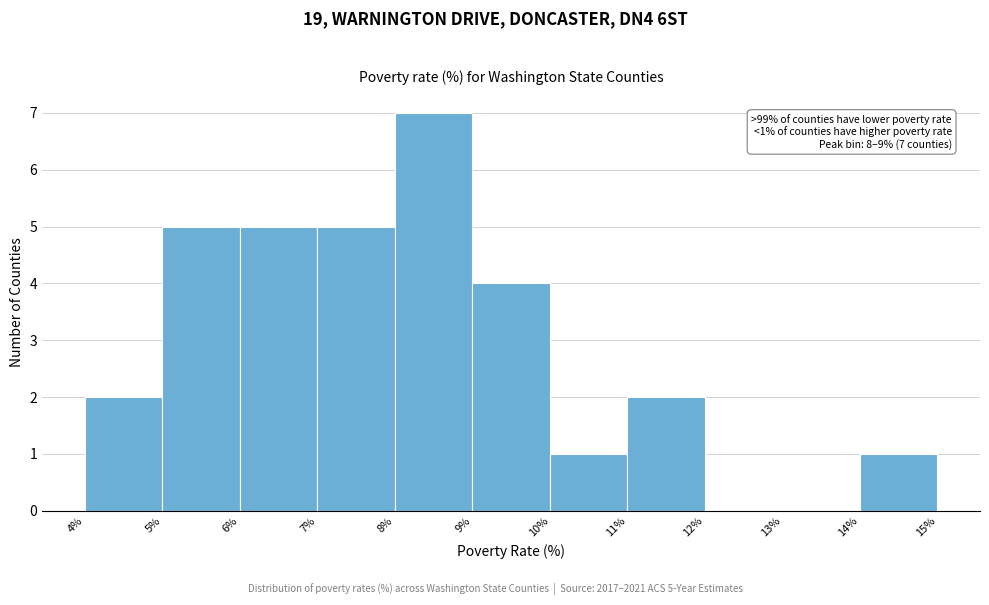

Over which range of the x-axis is the bar tallest?

8% to 9%